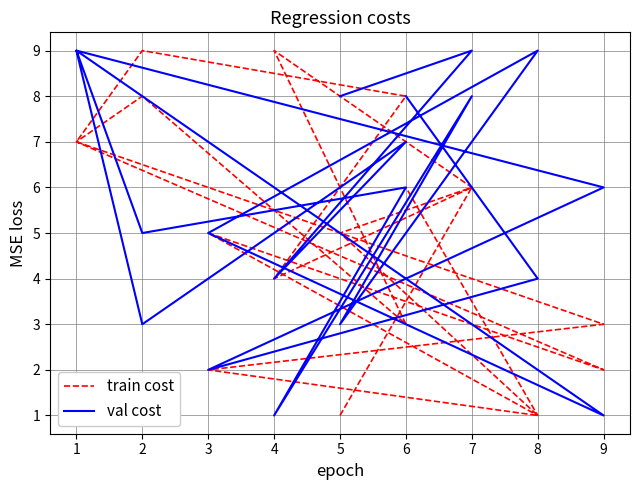

At which category is the sum across all series the highest?

1